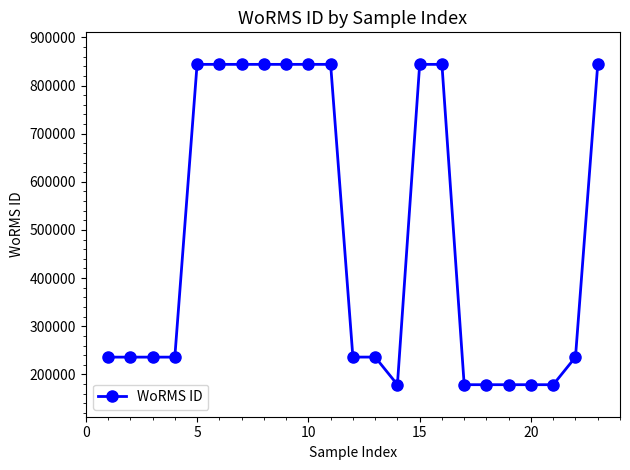

What is the sum of all values?

11162851